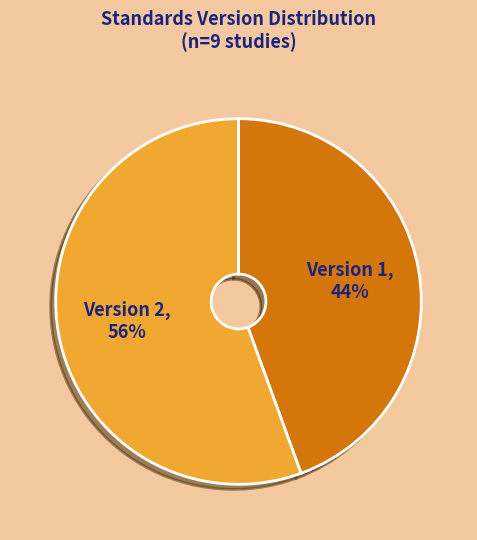

Which category has the biggest portion of the pie?

Version 2